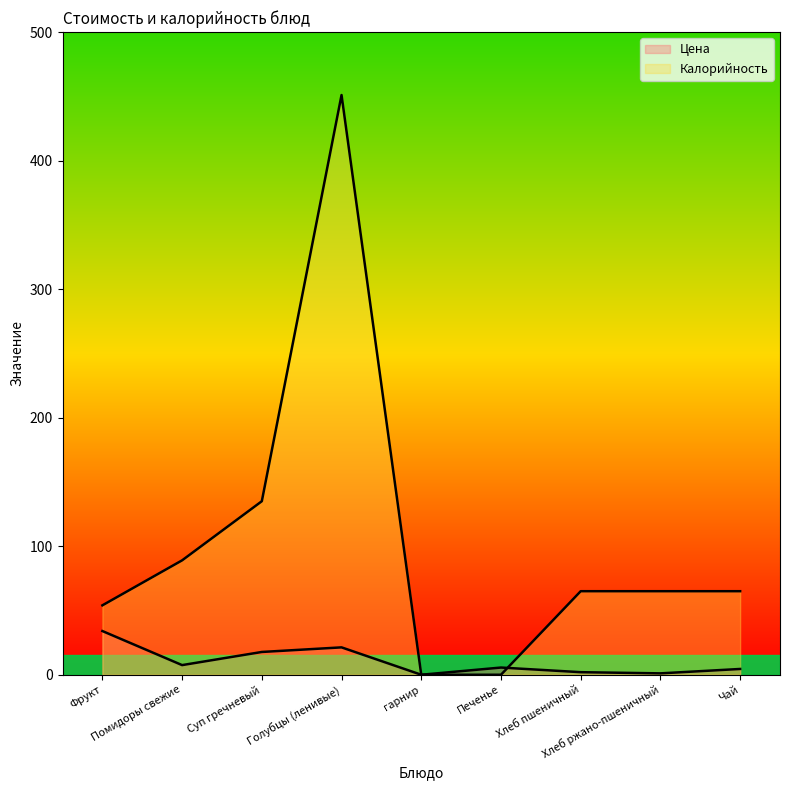

At which category is the sum across all series the highest?

Голубцы (ленивые)